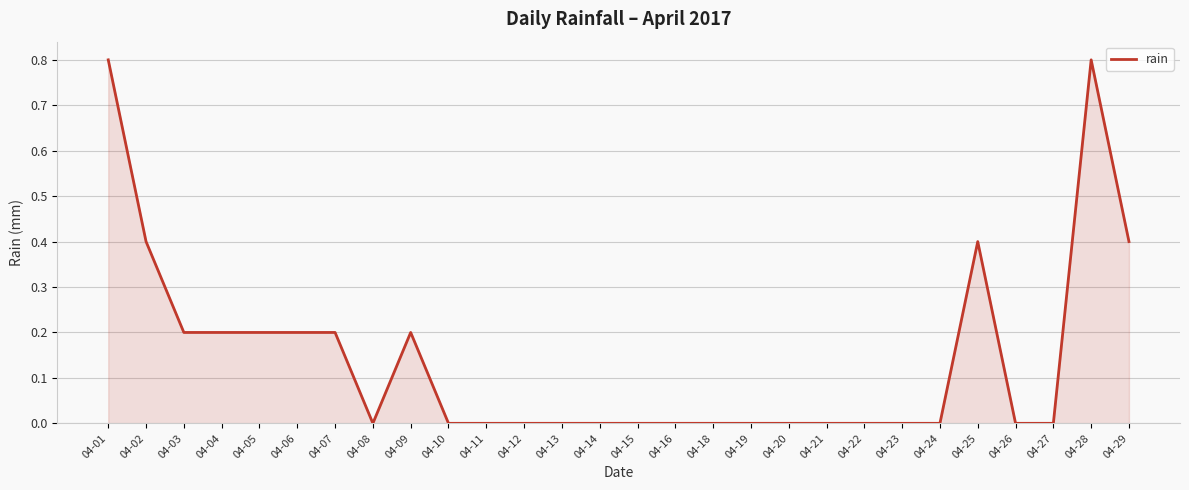

What is the maximum value shown in the chart?

0.8